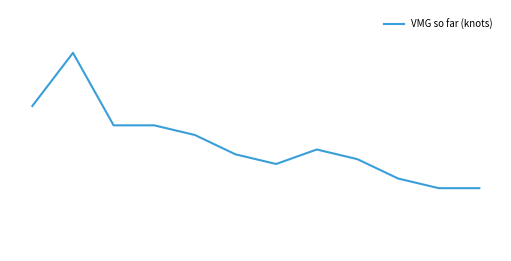

Does the chart have visible grid lines?

No